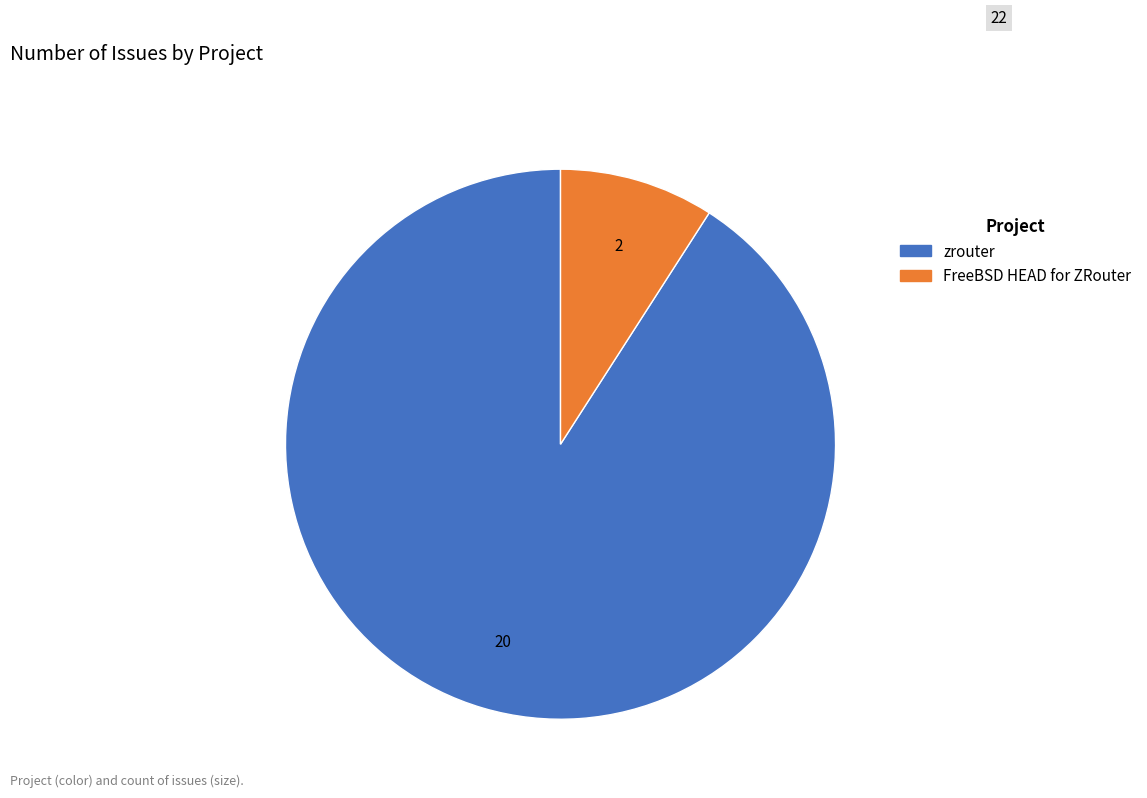

Rank the categories by value from highest to lowest.

zrouter, FreeBSD HEAD for ZRouter